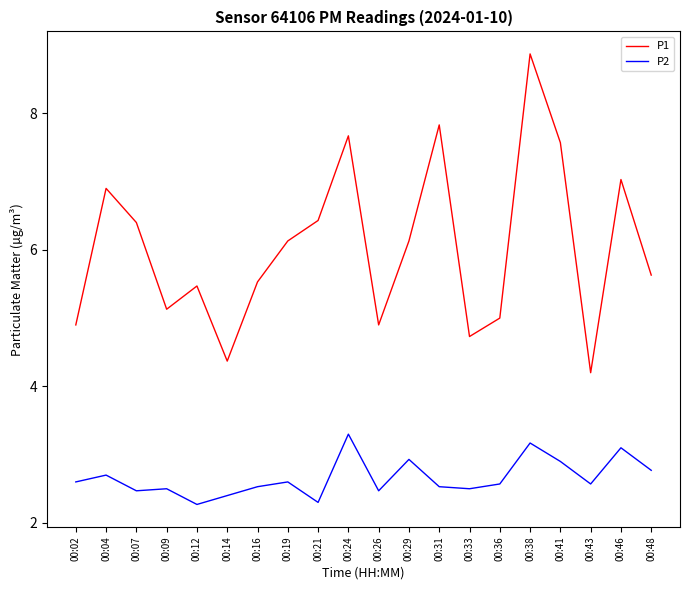

Reading right to left, transcribe all the data shown in this chart.

P1: 5.6	7.0	4.2	7.6	8.9	5.0	4.7	7.8	6.1	4.9	7.7	6.4	6.1	5.5	4.4	5.5	5.1	6.4	6.9	4.9
P2: 2.8	3.1	2.6	2.9	3.2	2.6	2.5	2.5	2.9	2.5	3.3	2.3	2.6	2.5	2.4	2.3	2.5	2.5	2.7	2.6